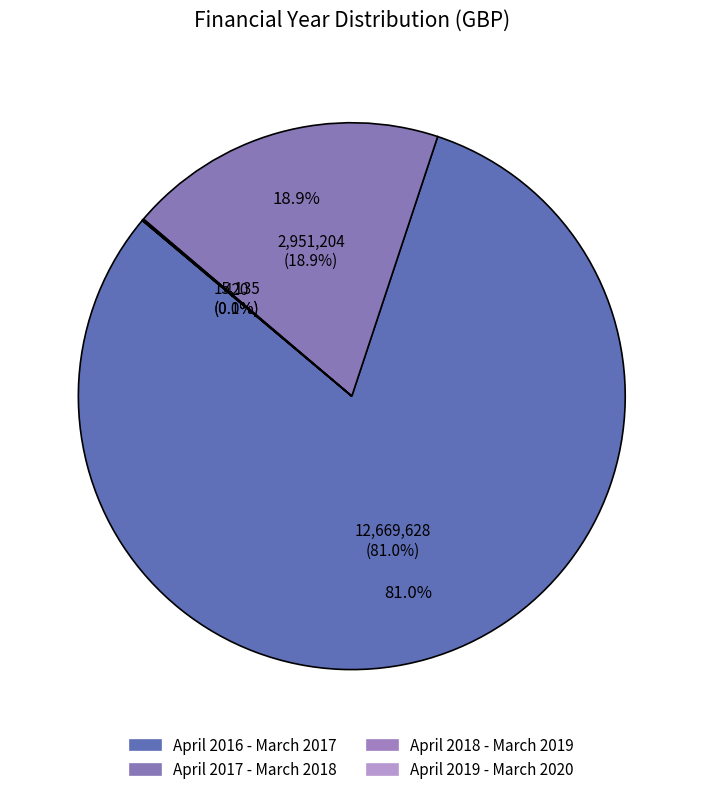

How many segments does this pie chart have?

4